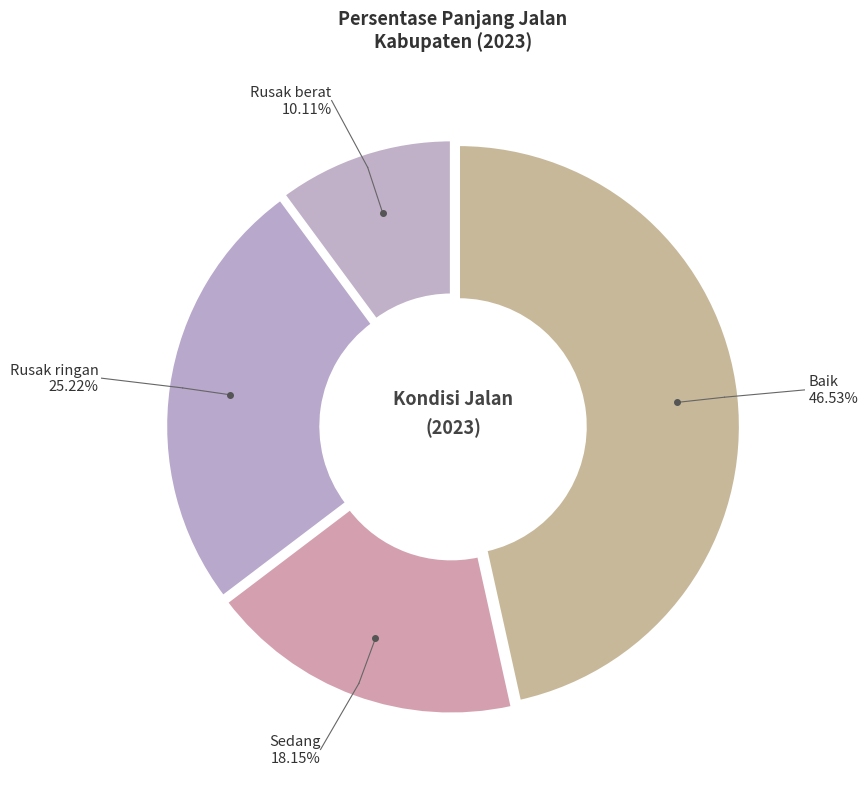

How much of the chart is everything except Baik?

53.5%